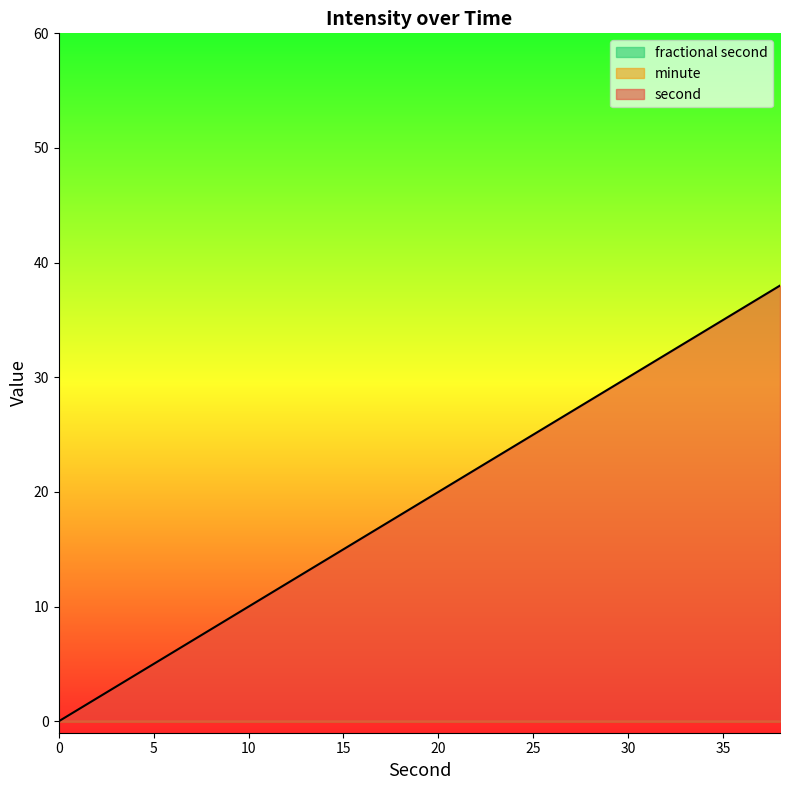

Rank the series at 16 from highest to lowest value.

second, minute, fractional second